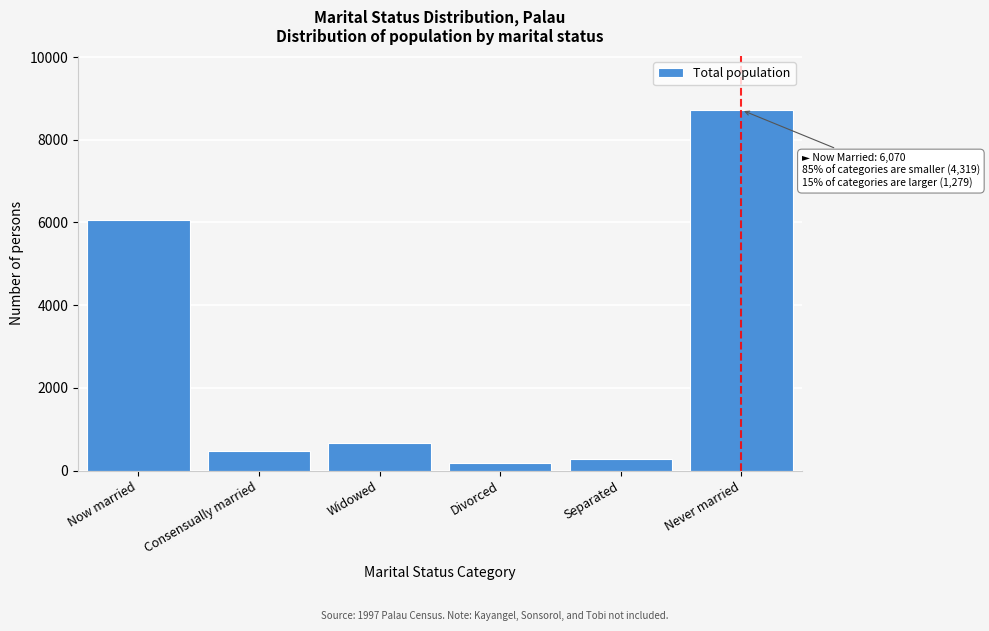

Reading right to left, what are all the values shown in this chart?

8720	270	190	660	480	6070